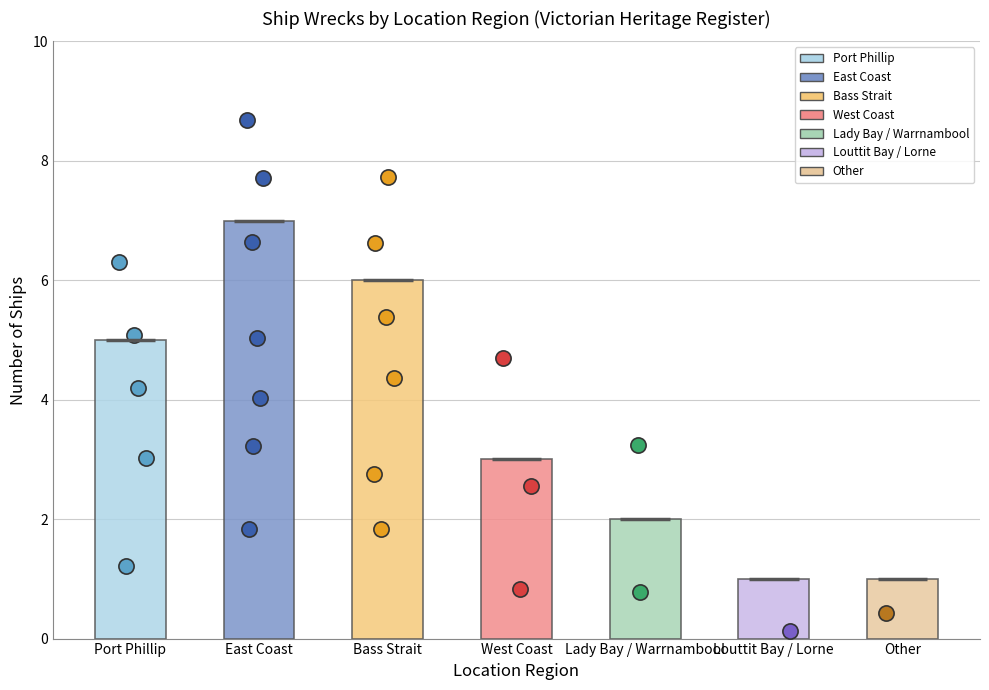

Between West Coast and Bass Strait, which is larger?

Bass Strait